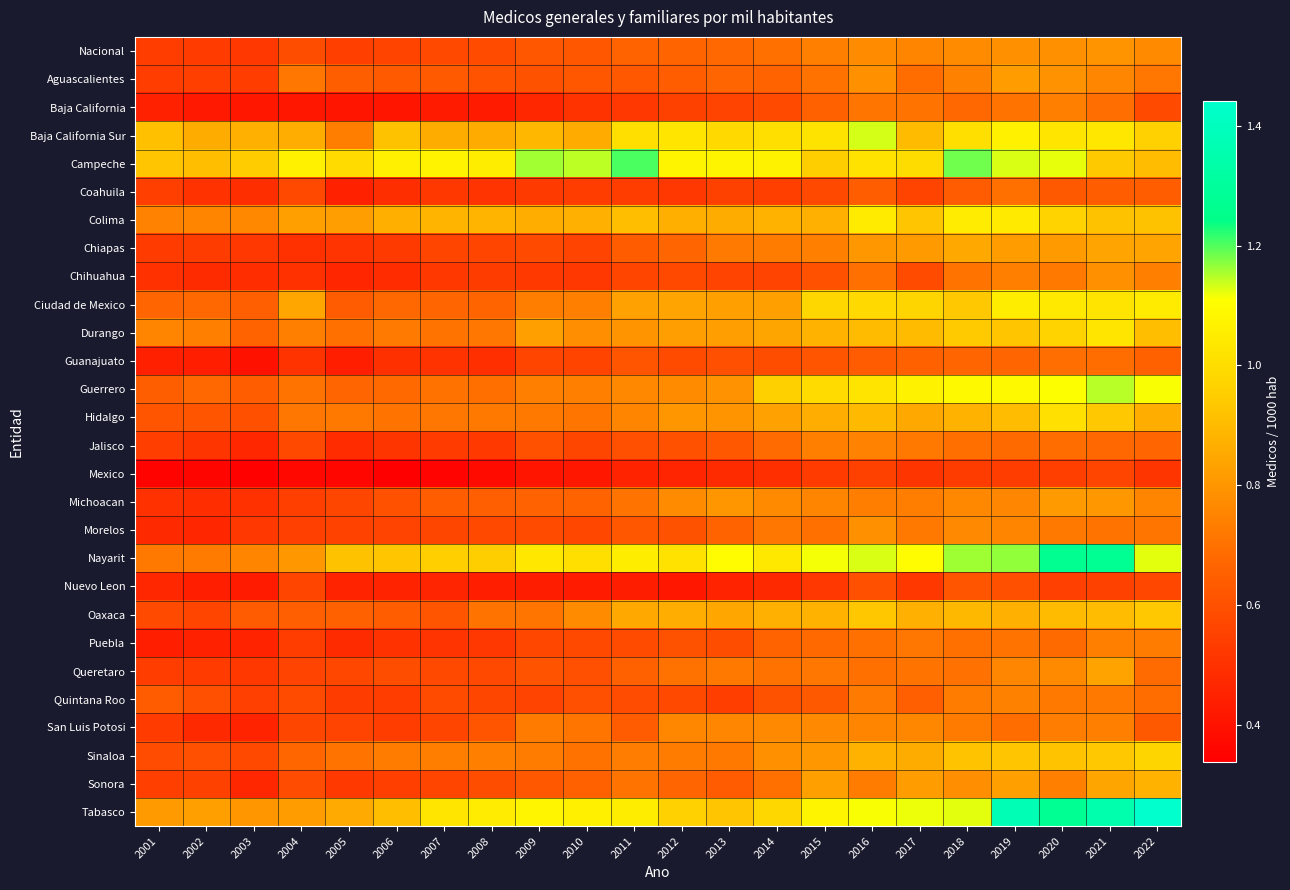

Reading right to left, list all the values displayed in this chart.

Nacional: 2022=0.8	2021=0.8	2020=0.8	2019=0.8	2018=0.8	2017=0.8	2016=0.8	2015=0.7	2014=0.7	2013=0.7	2012=0.7	2011=0.7	2010=0.6	2009=0.6	2008=0.6	2007=0.6	2006=0.6	2005=0.5	2004=0.6	2003=0.5	2002=0.5	2001=0.5
Aguascalientes: 2022=0.7	2021=0.8	2020=0.8	2019=0.8	2018=0.7	2017=0.7	2016=0.8	2015=0.7	2014=0.7	2013=0.7	2012=0.6	2011=0.6	2010=0.6	2009=0.6	2008=0.6	2007=0.6	2006=0.6	2005=0.6	2004=0.7	2003=0.5	2002=0.5	2001=0.5
Baja California: 2022=0.6	2021=0.7	2020=0.7	2019=0.7	2018=0.7	2017=0.7	2016=0.7	2015=0.7	2014=0.6	2013=0.6	2012=0.6	2011=0.5	2010=0.5	2009=0.5	2008=0.4	2007=0.4	2006=0.4	2005=0.4	2004=0.4	2003=0.4	2002=0.4	2001=0.4
Baja California Sur: 2022=1.0	2021=1.0	2020=1.0	2019=1.1	2018=1.0	2017=0.9	2016=1.1	2015=1.0	2014=1.0	2013=1.0	2012=1.0	2011=1.0	2010=0.9	2009=0.9	2008=0.9	2007=0.9	2006=0.9	2005=0.7	2004=0.9	2003=0.9	2002=0.9	2001=0.9
Campeche: 2022=0.9	2021=0.9	2020=1.1	2019=1.1	2018=1.2	2017=1.0	2016=1.0	2015=1.0	2014=1.1	2013=1.1	2012=1.1	2011=1.2	2010=1.1	2009=1.2	2008=1.1	2007=1.1	2006=1.1	2005=1.0	2004=1.1	2003=0.9	2002=0.9	2001=0.9
Coahuila: 2022=0.6	2021=0.6	2020=0.6	2019=0.7	2018=0.6	2017=0.6	2016=0.6	2015=0.6	2014=0.5	2013=0.6	2012=0.5	2011=0.5	2010=0.5	2009=0.5	2008=0.5	2007=0.5	2006=0.5	2005=0.4	2004=0.6	2003=0.5	2002=0.5	2001=0.5
Colima: 2022=0.9	2021=0.9	2020=1.0	2019=1.0	2018=1.1	2017=0.9	2016=1.0	2015=0.9	2014=0.9	2013=0.9	2012=0.9	2011=0.9	2010=0.9	2009=0.9	2008=0.9	2007=0.9	2006=0.9	2005=0.8	2004=0.8	2003=0.8	2002=0.8	2001=0.7
Chiapas: 2022=0.8	2021=0.8	2020=0.8	2019=0.8	2018=0.8	2017=0.8	2016=0.8	2015=0.7	2014=0.7	2013=0.7	2012=0.7	2011=0.6	2010=0.6	2009=0.6	2008=0.6	2007=0.6	2006=0.5	2005=0.5	2004=0.5	2003=0.5	2002=0.5	2001=0.5
Chihuahua: 2022=0.7	2021=0.8	2020=0.7	2019=0.7	2018=0.7	2017=0.6	2016=0.7	2015=0.6	2014=0.6	2013=0.6	2012=0.6	2011=0.6	2010=0.5	2009=0.5	2008=0.5	2007=0.5	2006=0.5	2005=0.5	2004=0.5	2003=0.5	2002=0.5	2001=0.5
Ciudad de Mexico: 2022=1.0	2021=1.0	2020=1.0	2019=1.1	2018=0.9	2017=1.0	2016=1.0	2015=1.0	2014=0.8	2013=0.8	2012=0.8	2011=0.8	2010=0.7	2009=0.7	2008=0.7	2007=0.7	2006=0.7	2005=0.6	2004=0.8	2003=0.6	2002=0.7	2001=0.7
Durango: 2022=0.9	2021=1.0	2020=1.0	2019=0.9	2018=0.9	2017=0.9	2016=0.9	2015=0.9	2014=0.8	2013=0.8	2012=0.8	2011=0.8	2010=0.8	2009=0.8	2008=0.7	2007=0.7	2006=0.7	2005=0.7	2004=0.7	2003=0.7	2002=0.7	2001=0.8
Guanajuato: 2022=0.7	2021=0.7	2020=0.7	2019=0.7	2018=0.7	2017=0.7	2016=0.6	2015=0.6	2014=0.6	2013=0.6	2012=0.6	2011=0.6	2010=0.6	2009=0.6	2008=0.5	2007=0.5	2006=0.5	2005=0.4	2004=0.5	2003=0.4	2002=0.4	2001=0.4
Guerrero: 2022=1.1	2021=1.1	2020=1.1	2019=1.1	2018=1.1	2017=1.1	2016=1.0	2015=1.0	2014=1.0	2013=0.8	2012=0.8	2011=0.8	2010=0.7	2009=0.7	2008=0.7	2007=0.7	2006=0.7	2005=0.7	2004=0.7	2003=0.6	2002=0.7	2001=0.6
Hidalgo: 2022=0.9	2021=0.9	2020=1.0	2019=0.9	2018=0.9	2017=0.9	2016=0.9	2015=0.9	2014=0.8	2013=0.8	2012=0.8	2011=0.8	2010=0.7	2009=0.7	2008=0.7	2007=0.7	2006=0.7	2005=0.7	2004=0.7	2003=0.6	2002=0.6	2001=0.6
Jalisco: 2022=0.7	2021=0.7	2020=0.7	2019=0.7	2018=0.7	2017=0.7	2016=0.7	2015=0.7	2014=0.7	2013=0.6	2012=0.6	2011=0.6	2010=0.6	2009=0.6	2008=0.5	2007=0.5	2006=0.5	2005=0.5	2004=0.6	2003=0.5	2002=0.5	2001=0.5
Mexico: 2022=0.5	2021=0.6	2020=0.5	2019=0.5	2018=0.5	2017=0.5	2016=0.6	2015=0.5	2014=0.5	2013=0.5	2012=0.5	2011=0.5	2010=0.4	2009=0.4	2008=0.4	2007=0.4	2006=0.3	2005=0.4	2004=0.4	2003=0.3	2002=0.4	2001=0.4
Michoacan: 2022=0.8	2021=0.8	2020=0.8	2019=0.8	2018=0.8	2017=0.7	2016=0.7	2015=0.8	2014=0.8	2013=0.8	2012=0.8	2011=0.7	2010=0.7	2009=0.7	2008=0.6	2007=0.6	2006=0.6	2005=0.6	2004=0.5	2003=0.5	2002=0.5	2001=0.5
Morelos: 2022=0.7	2021=0.7	2020=0.7	2019=0.8	2018=0.8	2017=0.7	2016=0.8	2015=0.7	2014=0.7	2013=0.7	2012=0.6	2011=0.6	2010=0.6	2009=0.6	2008=0.6	2007=0.6	2006=0.6	2005=0.6	2004=0.5	2003=0.5	2002=0.5	2001=0.5
Nayarit: 2022=1.1	2021=1.3	2020=1.3	2019=1.2	2018=1.2	2017=1.1	2016=1.1	2015=1.1	2014=1.0	2013=1.1	2012=1.0	2011=1.1	2010=1.0	2009=1.0	2008=1.0	2007=1.0	2006=0.9	2005=0.9	2004=0.8	2003=0.8	2002=0.7	2001=0.7
Nuevo Leon: 2022=0.6	2021=0.5	2020=0.5	2019=0.6	2018=0.6	2017=0.5	2016=0.6	2015=0.5	2014=0.5	2013=0.5	2012=0.4	2011=0.4	2010=0.4	2009=0.4	2008=0.4	2007=0.5	2006=0.5	2005=0.5	2004=0.6	2003=0.4	2002=0.4	2001=0.5
Oaxaca: 2022=0.9	2021=0.9	2020=0.9	2019=0.9	2018=0.9	2017=0.9	2016=0.9	2015=0.9	2014=0.9	2013=0.8	2012=0.9	2011=0.8	2010=0.8	2009=0.7	2008=0.7	2007=0.6	2006=0.6	2005=0.7	2004=0.6	2003=0.6	2002=0.6	2001=0.6
Puebla: 2022=0.7	2021=0.7	2020=0.7	2019=0.7	2018=0.7	2017=0.7	2016=0.7	2015=0.7	2014=0.7	2013=0.6	2012=0.6	2011=0.6	2010=0.6	2009=0.6	2008=0.5	2007=0.5	2006=0.5	2005=0.5	2004=0.5	2003=0.5	2002=0.4	2001=0.4
Queretaro: 2022=0.7	2021=0.8	2020=0.8	2019=0.8	2018=0.7	2017=0.7	2016=0.7	2015=0.7	2014=0.7	2013=0.7	2012=0.7	2011=0.7	2010=0.6	2009=0.6	2008=0.6	2007=0.6	2006=0.6	2005=0.6	2004=0.6	2003=0.5	2002=0.5	2001=0.5
Quintana Roo: 2022=0.7	2021=0.7	2020=0.7	2019=0.7	2018=0.7	2017=0.6	2016=0.7	2015=0.6	2014=0.6	2013=0.5	2012=0.6	2011=0.6	2010=0.6	2009=0.6	2008=0.6	2007=0.6	2006=0.5	2005=0.5	2004=0.6	2003=0.5	2002=0.6	2001=0.6
San Luis Potosi: 2022=0.6	2021=0.7	2020=0.7	2019=0.7	2018=0.7	2017=0.8	2016=0.8	2015=0.8	2014=0.8	2013=0.8	2012=0.8	2011=0.6	2010=0.7	2009=0.7	2008=0.6	2007=0.6	2006=0.5	2005=0.6	2004=0.6	2003=0.5	2002=0.5	2001=0.5
Sinaloa: 2022=1.0	2021=0.9	2020=0.9	2019=0.9	2018=0.9	2017=0.9	2016=0.9	2015=0.8	2014=0.8	2013=0.7	2012=0.7	2011=0.7	2010=0.7	2009=0.7	2008=0.7	2007=0.7	2006=0.7	2005=0.7	2004=0.7	2003=0.6	2002=0.6	2001=0.6
Sonora: 2022=0.9	2021=0.8	2020=0.7	2019=0.8	2018=0.8	2017=0.8	2016=0.7	2015=0.8	2014=0.7	2013=0.6	2012=0.7	2011=0.7	2010=0.7	2009=0.6	2008=0.6	2007=0.6	2006=0.5	2005=0.5	2004=0.6	2003=0.5	2002=0.6	2001=0.5
Tabasco: 2022=1.4	2021=1.4	2020=1.3	2019=1.4	2018=1.1	2017=1.1	2016=1.1	2015=1.1	2014=1.0	2013=0.9	2012=1.0	2011=1.1	2010=1.1	2009=1.1	2008=1.0	2007=1.0	2006=0.9	2005=0.9	2004=0.8	2003=0.8	2002=0.8	2001=0.8